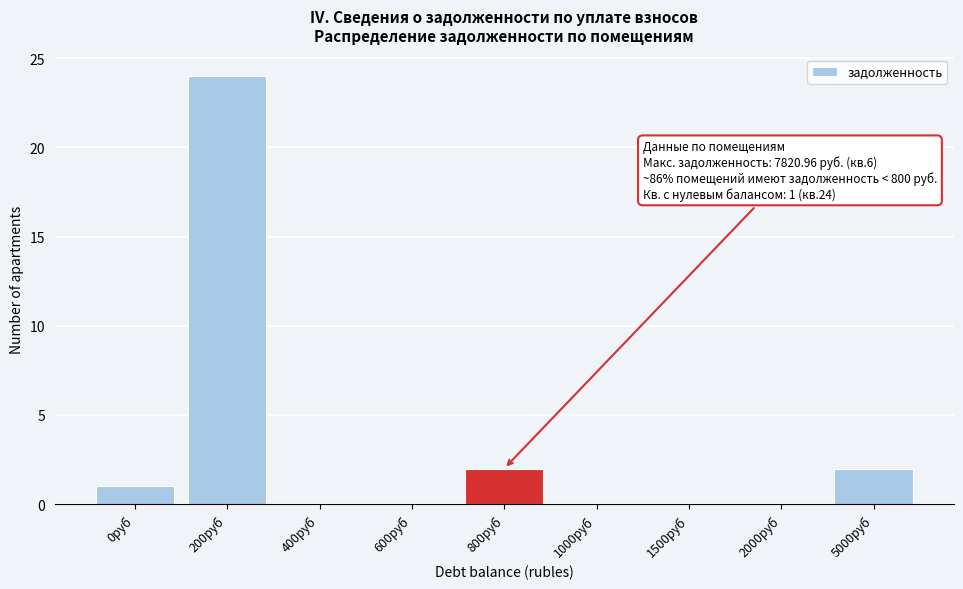

Reading right to left, what are all the values shown in this chart?

5000руб=2	2000руб=0	1500руб=0	1000руб=0	800руб=2	600руб=0	400руб=0	200руб=24	0руб=1